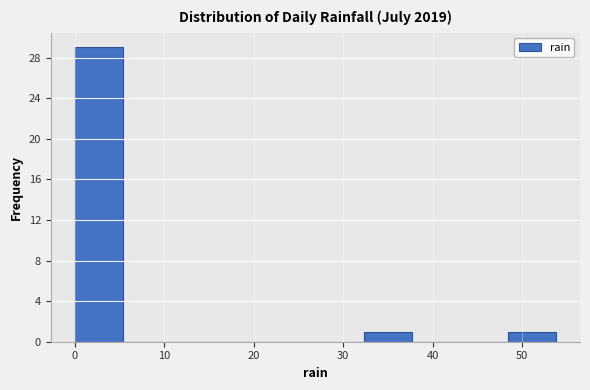

How tall is the bar that spans 48 to 54 on the x-axis? Neither the bar edges nor the heights are printed on the chart, so give them approximately, as read against the axes.

1